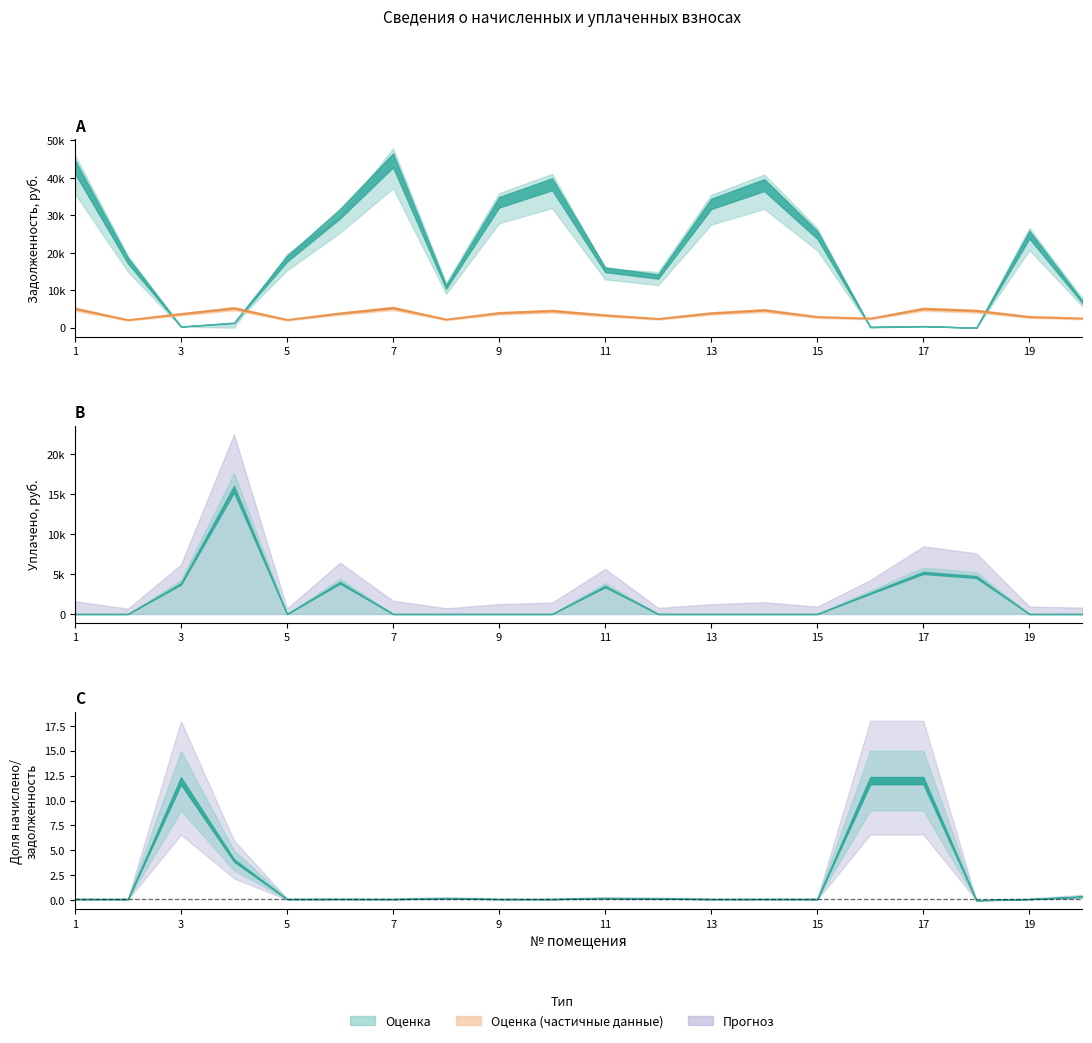

Where is the first local maximum for начислено?

4